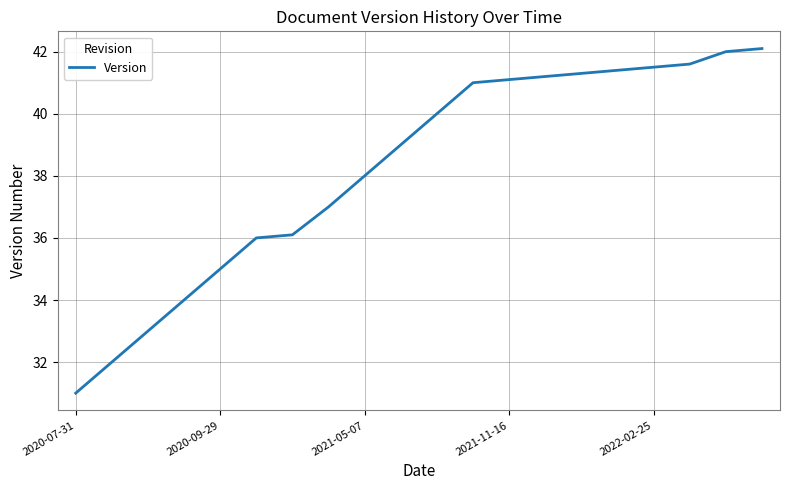

What is the difference between the maximum and minimum values?

11.1